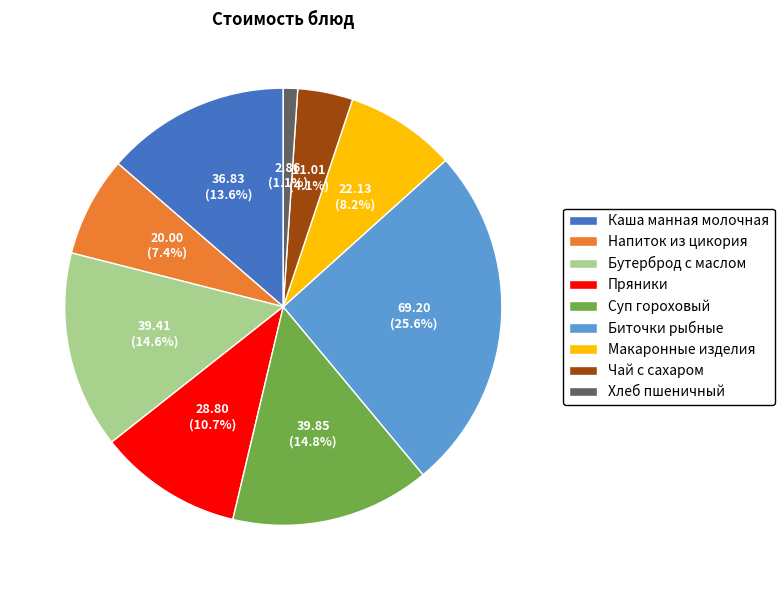

The Хлеб пшеничный slice represents 11% of the pie. True or false?

False